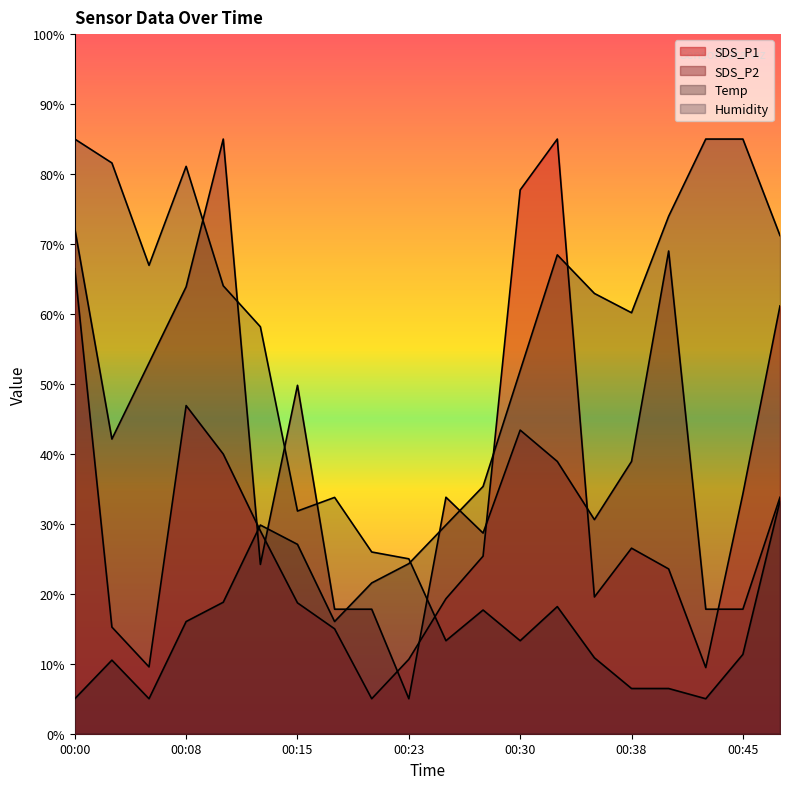

What is the minimum value shown in the chart?

5.0